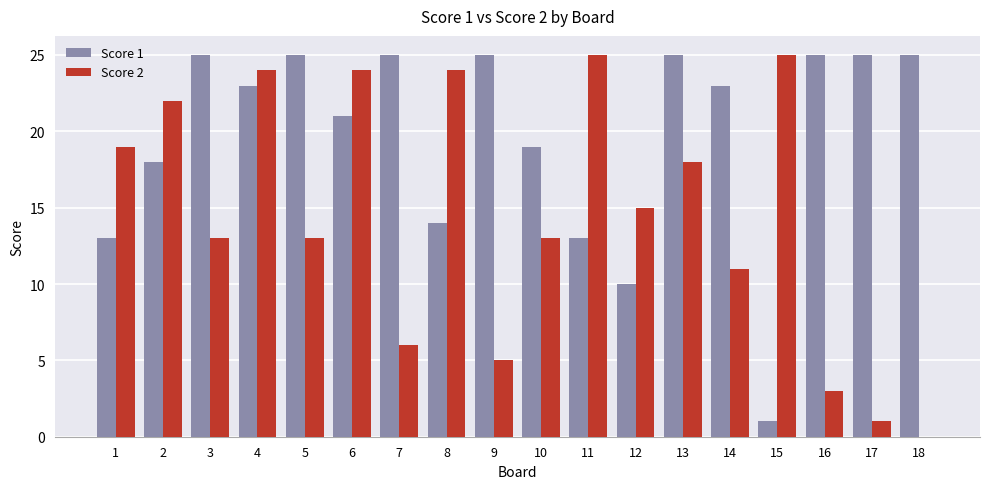

Which series has the largest total across all categories?

Score 1